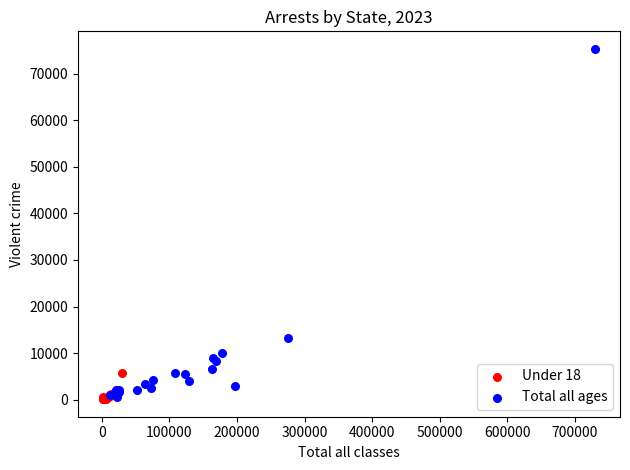

Which series has the largest Y range (max minus min)?

Total all ages